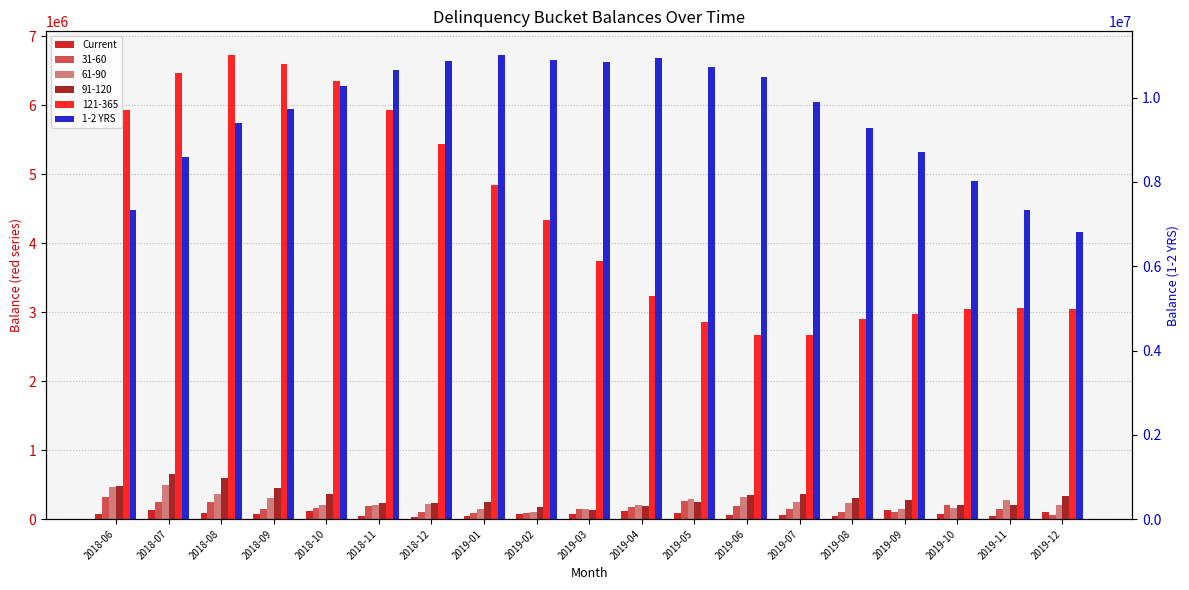

List the series in order of their peak value, highest first.

1-2 YRS, Current